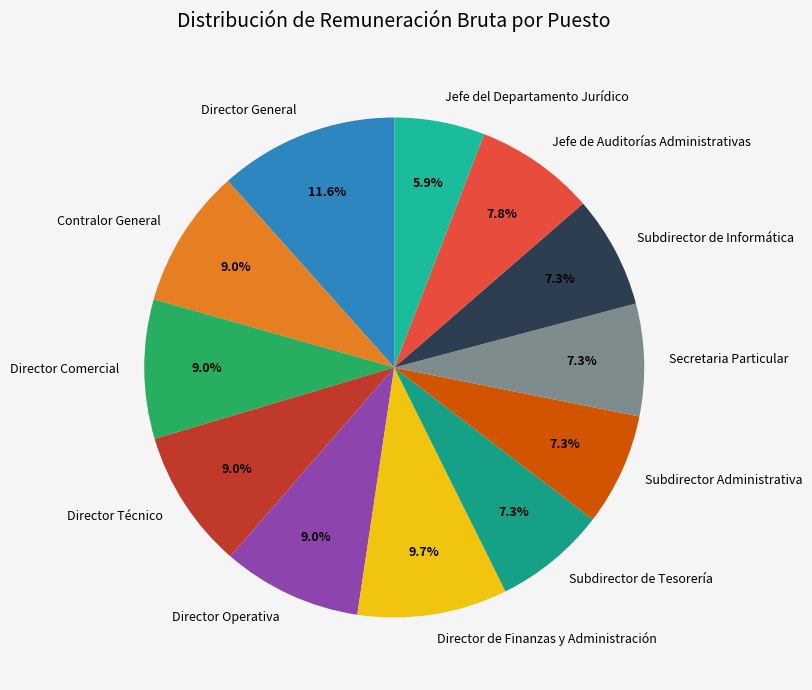

Count the number of slices in the pie.

12